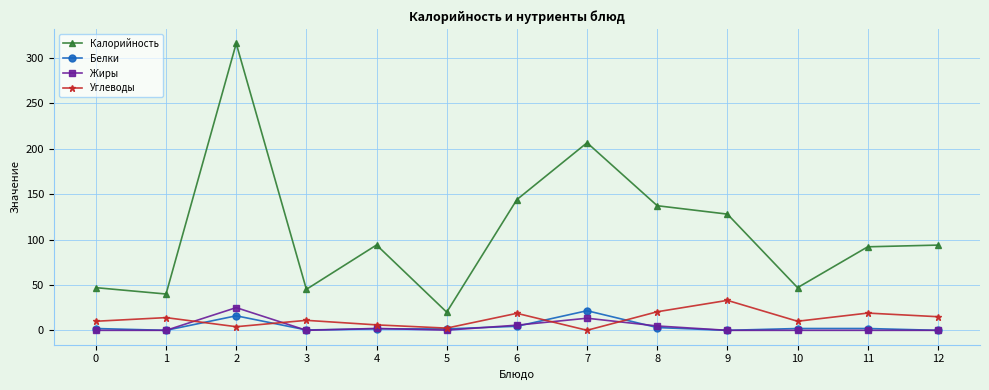

In Углеводы, how many points are higher than both neighbors (excluding endpoints)?

5